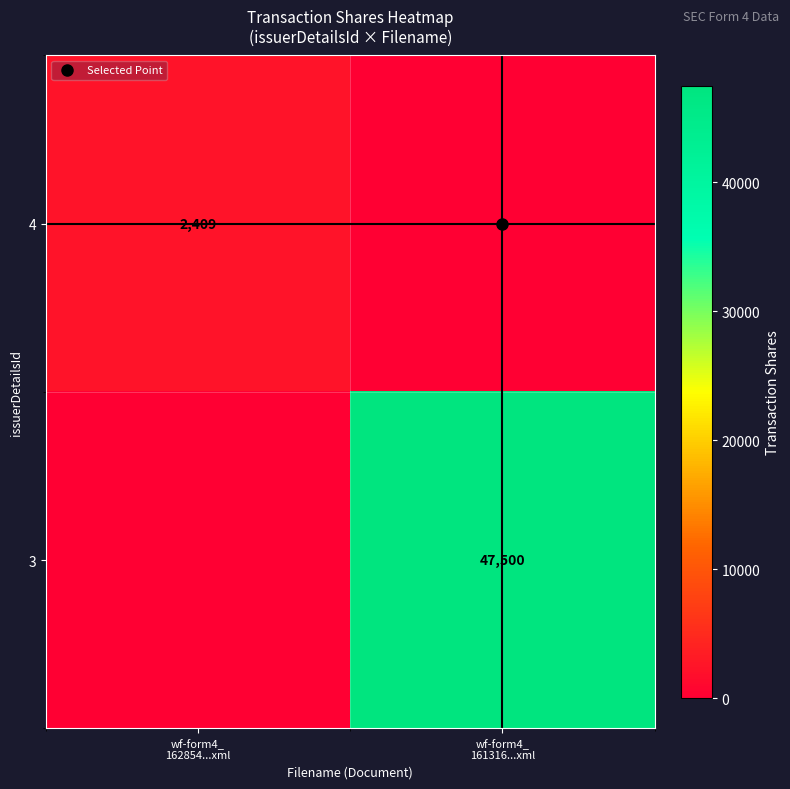

True or false: 4 has a value of 3876 at wf-form4_ 162854...xml.

False